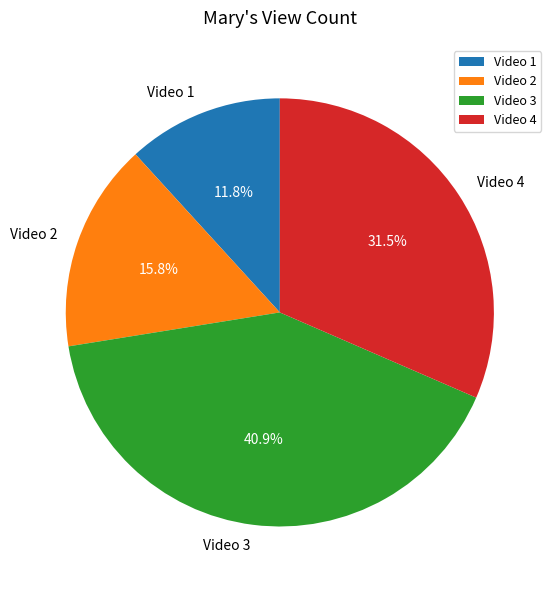

Which category has the biggest portion of the pie?

Video 3